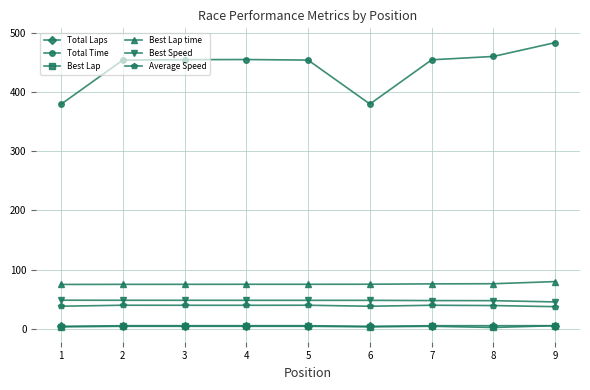

True or false: Total Time has a value of 232.7 at 4.

False